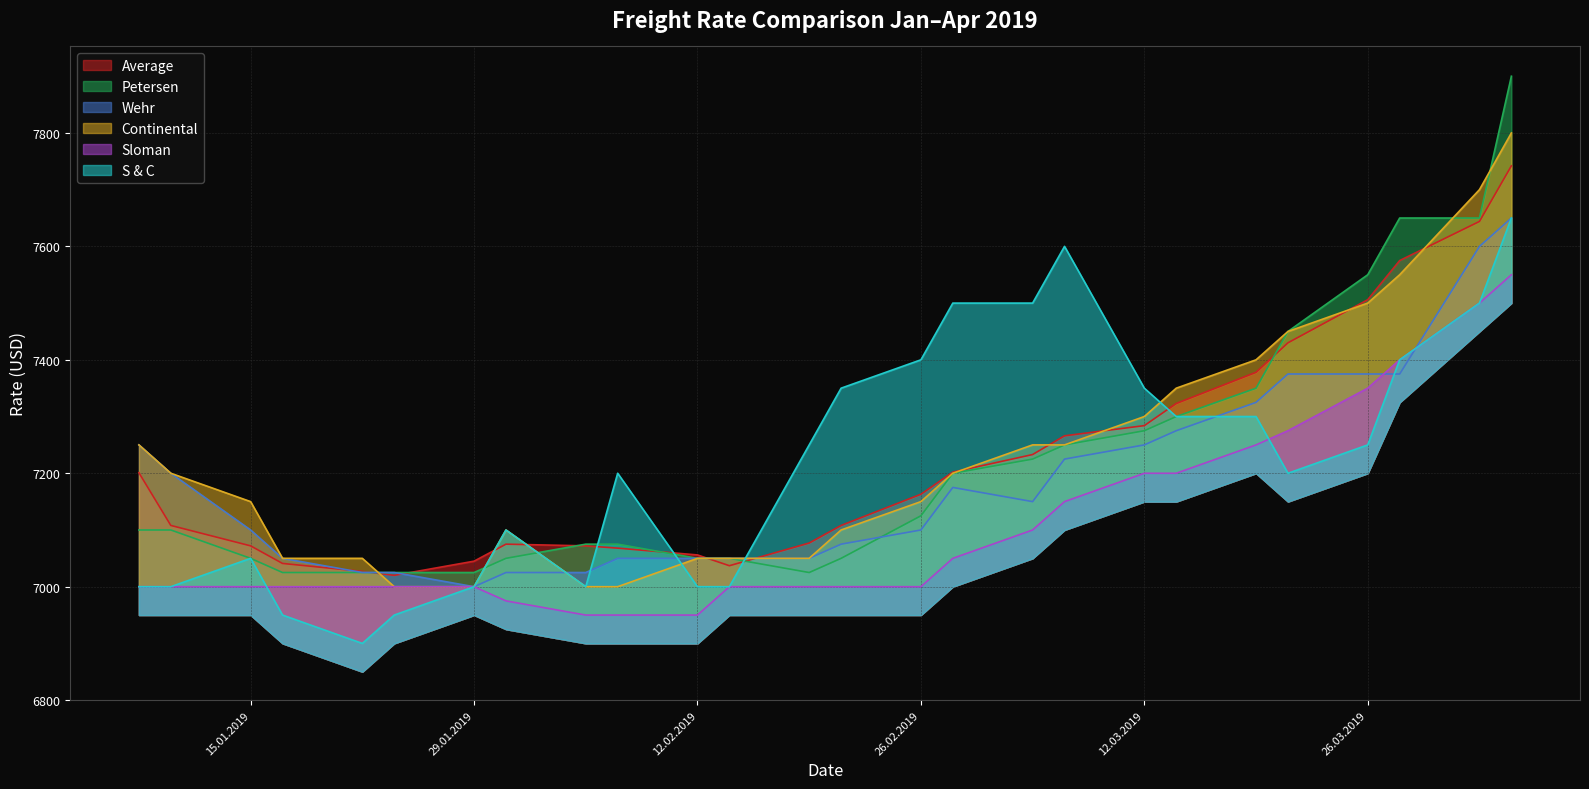

What is the label of the 4th point from the left?

17.01.2019